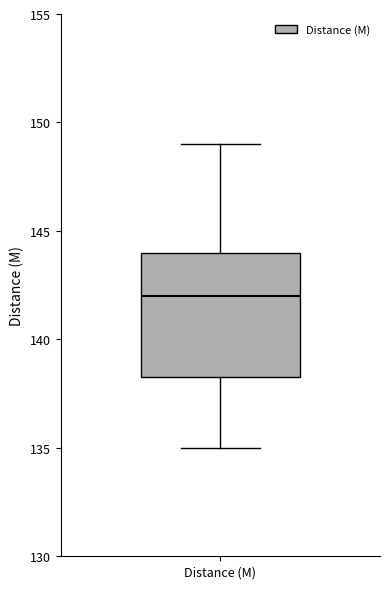

Transcribe this box plot: give where the median line is, the range the box spans, and where the two whiskers end, as read against the y-axis. The values are not printed on the chart, so give them approximately, as read against the axis.

median 142.0, box 138.5 to 144.0, whiskers 135.0 to 149.0